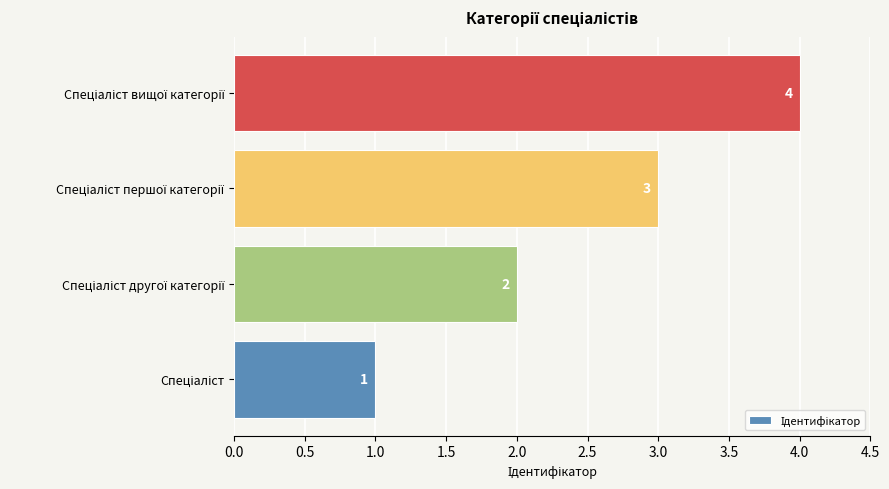

What is the greatest value displayed?

4